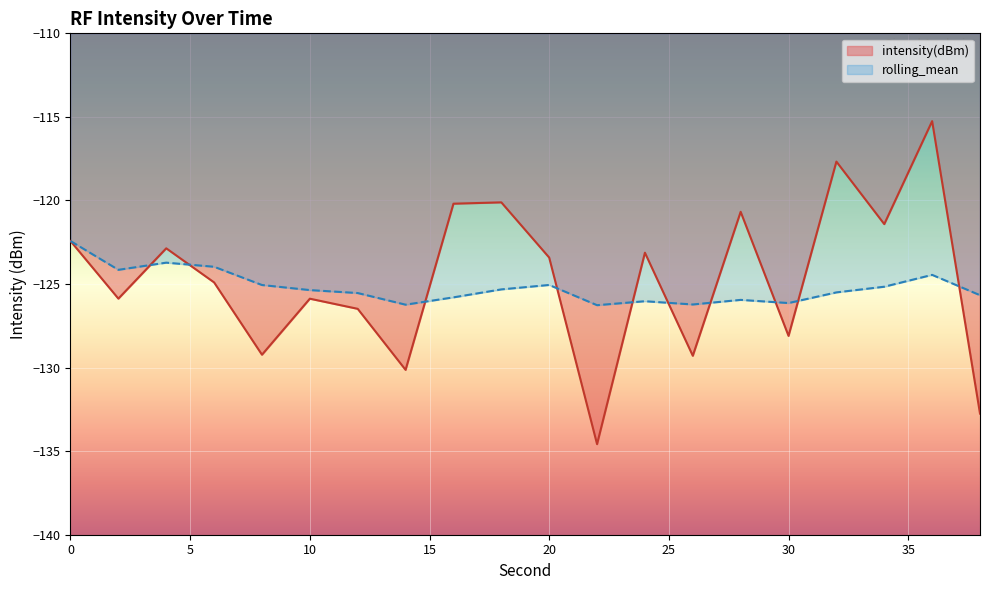

At how many categories does at least one series exceed -132?

20